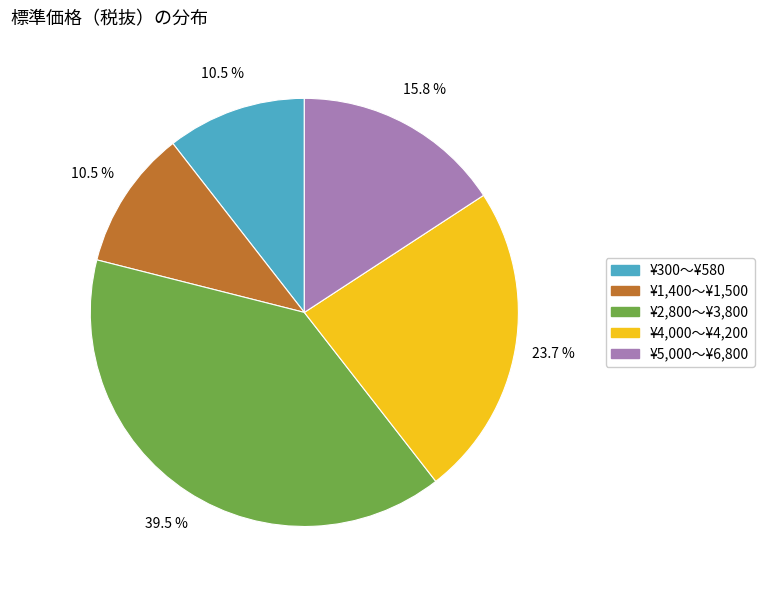

Is there a majority slice in this chart?

No